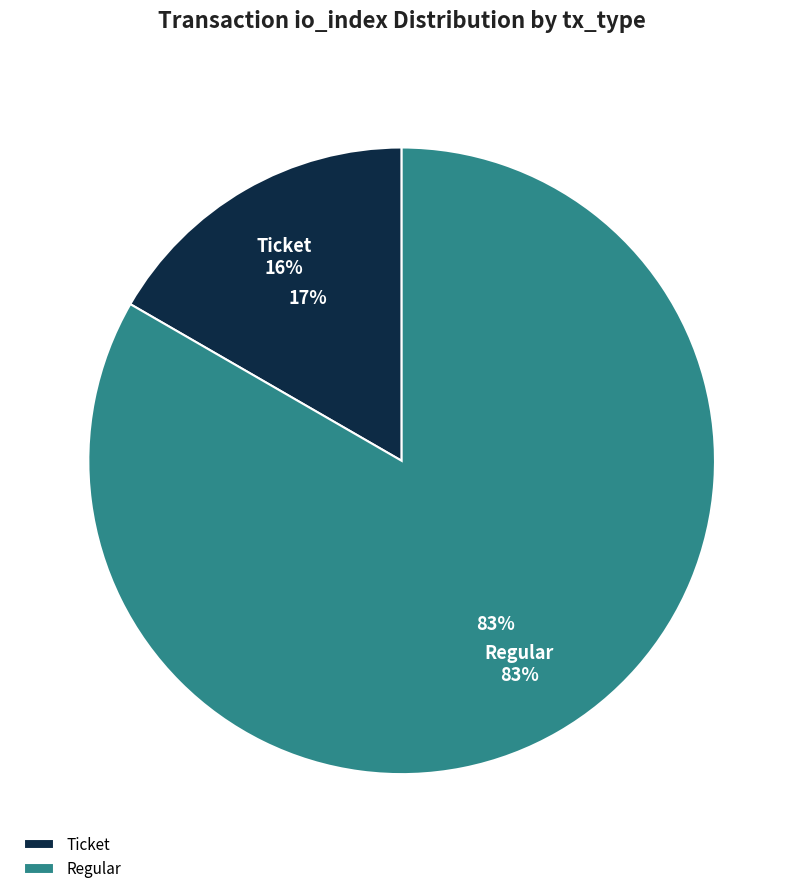

Between Regular and Ticket, which is larger?

Regular